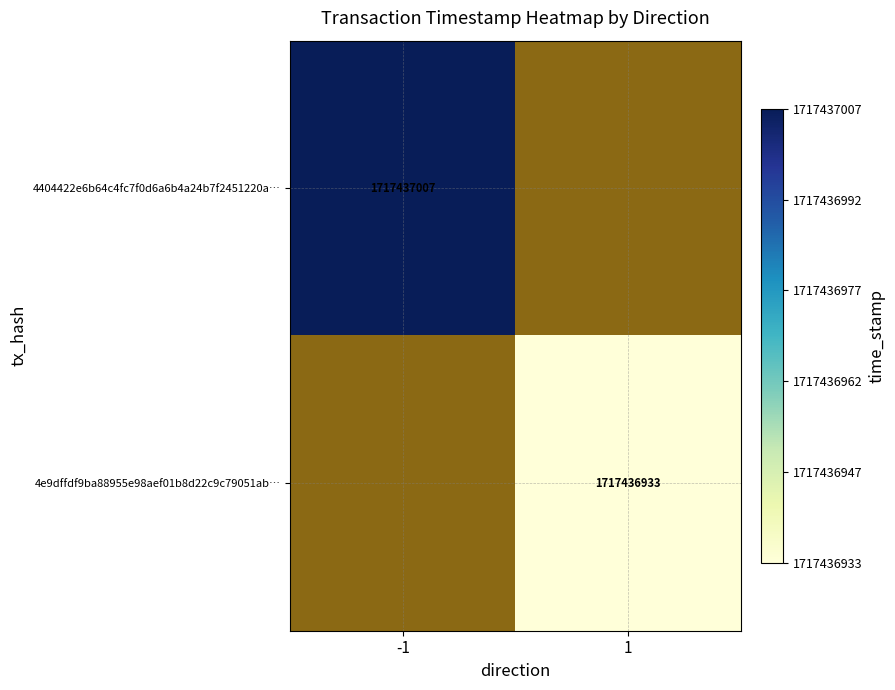

At which label does 4e9dffdf9ba88955e98aef01b8d22c9c79051ab reach its peak?

1